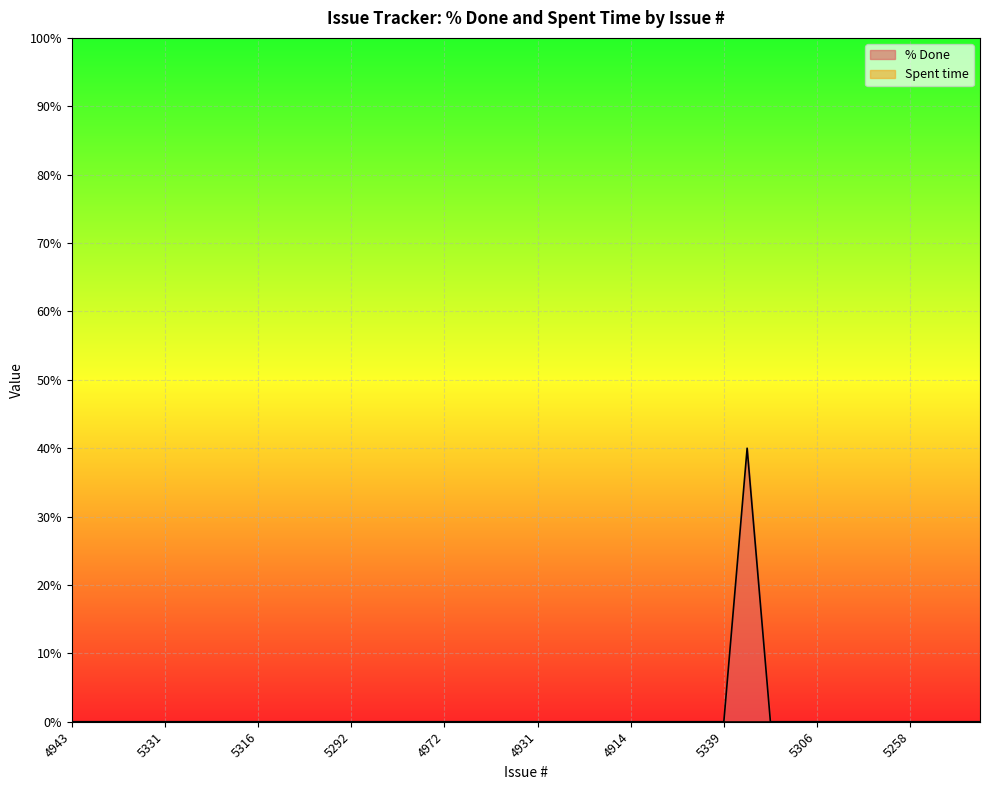

What is the difference between the maximum and second lowest values?

40